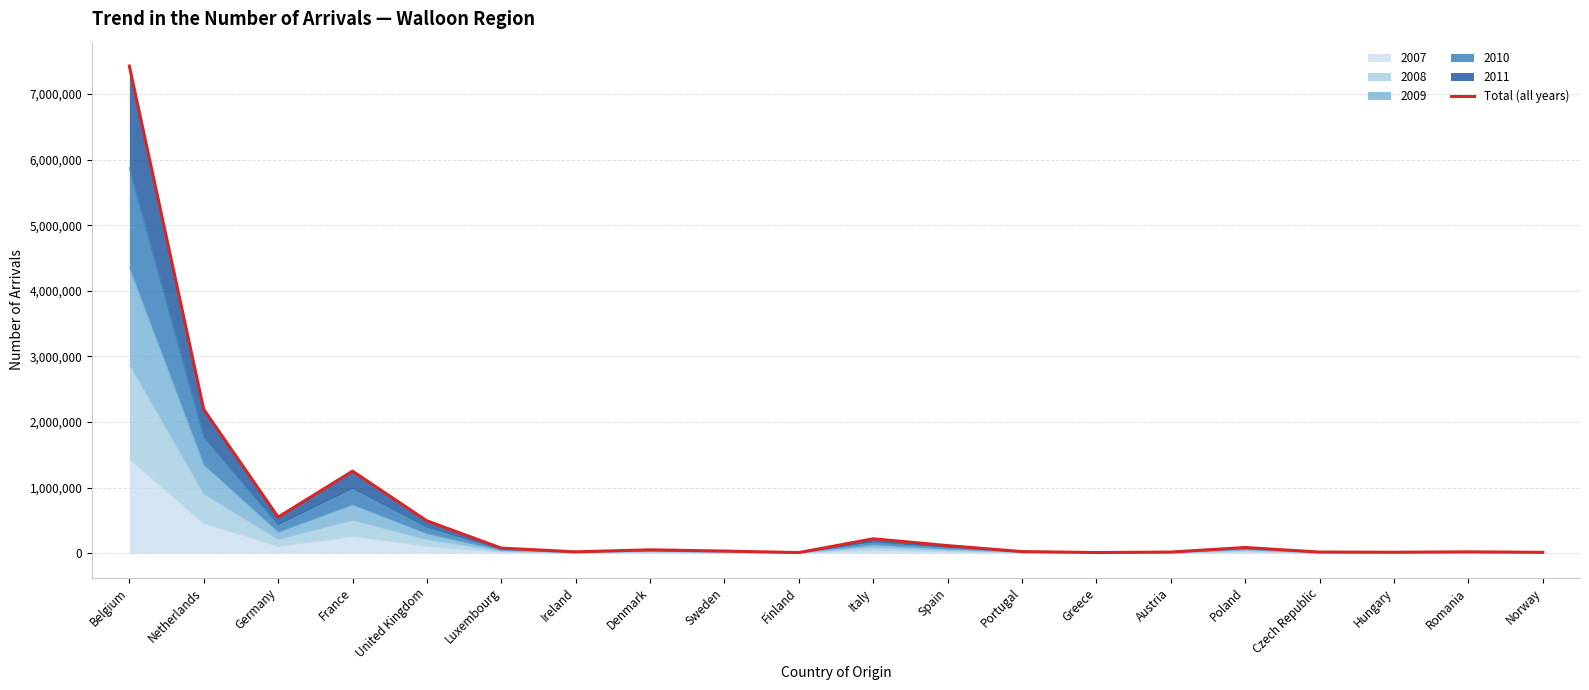

Where is the data nearest to the value 3717724?

Netherlands